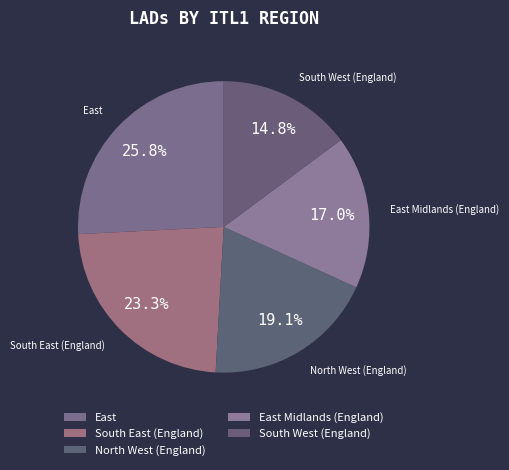

How much of the chart is everything except North West (England)?

80.9%